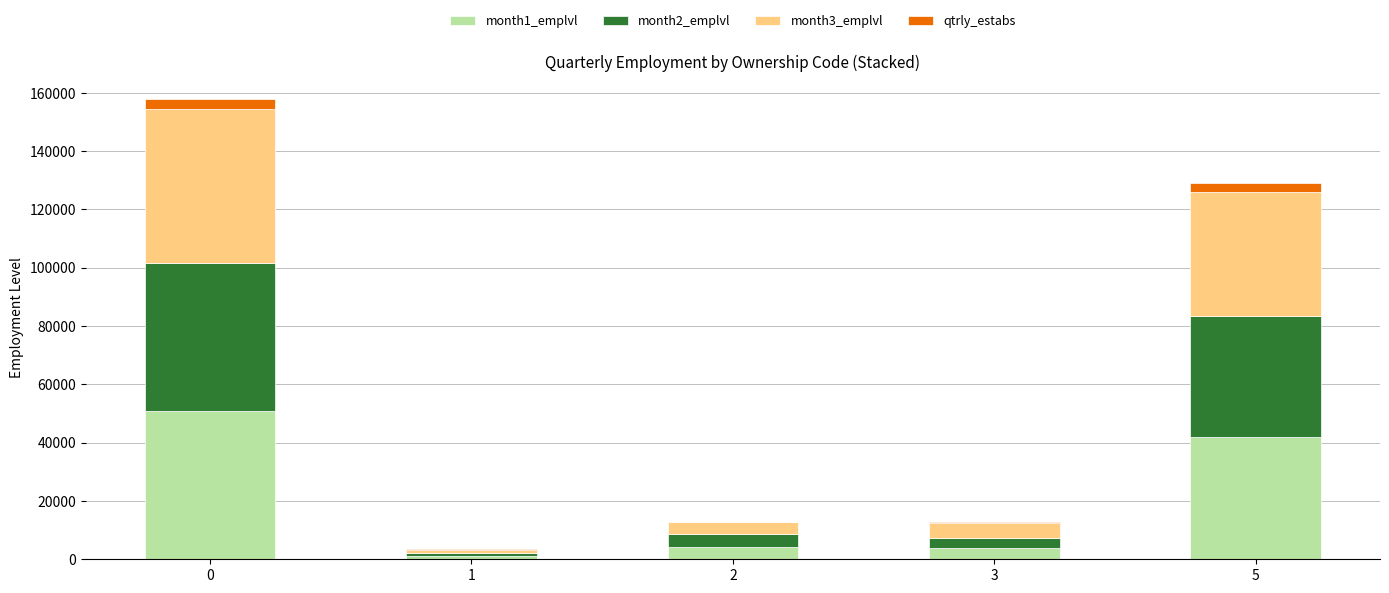

Are the bars horizontal?

No